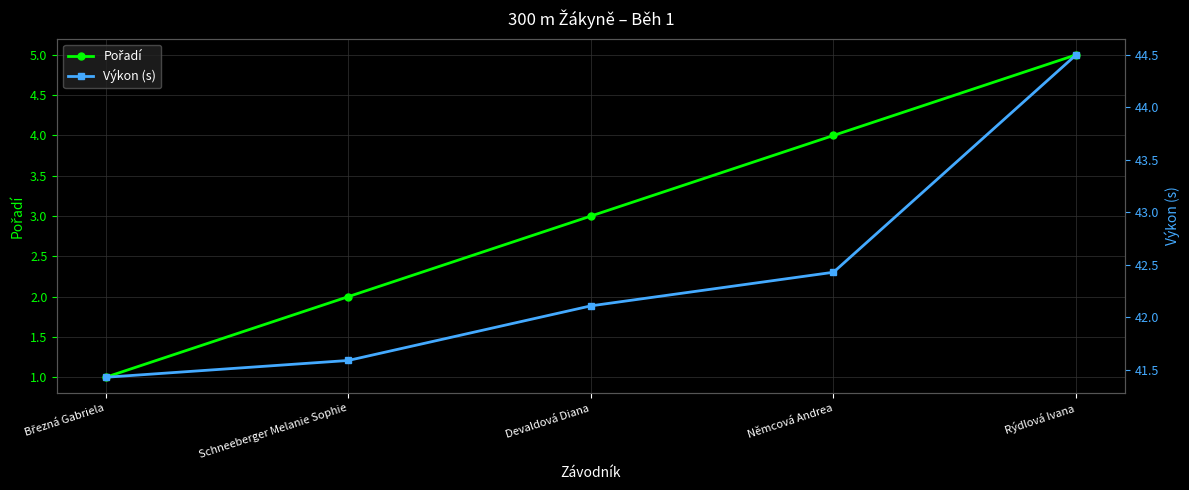

Reading left to right, extract all data points from this chart.

Pořadí: 1.0	2.0	3.0	4.0	5.0
Výkon (s): 41.4	41.6	42.1	42.4	44.5